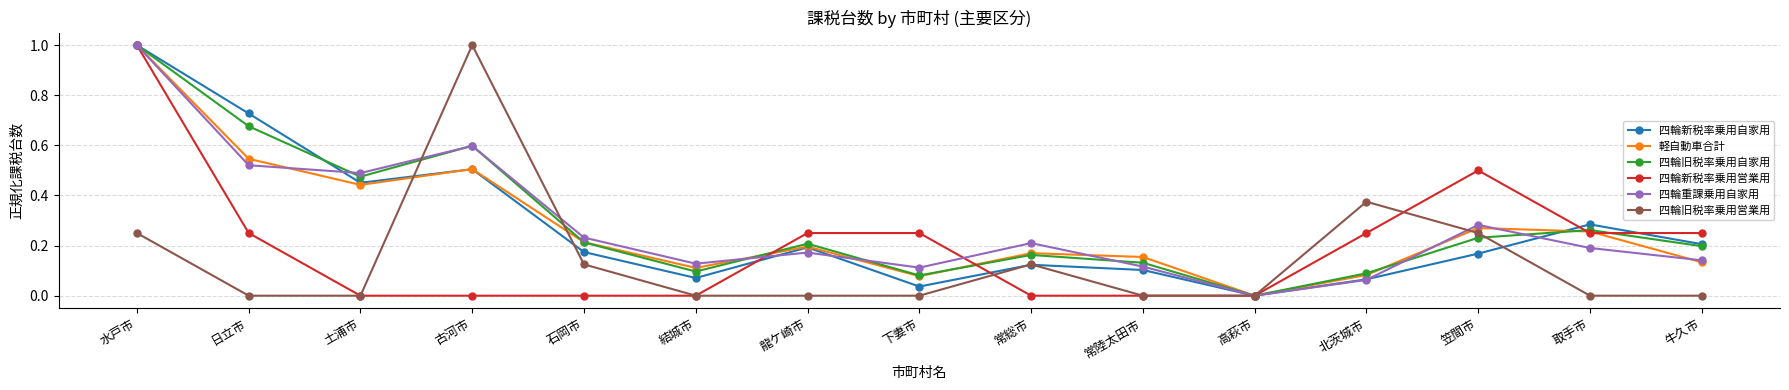

What is the label of the 15th point from the left?

牛久市